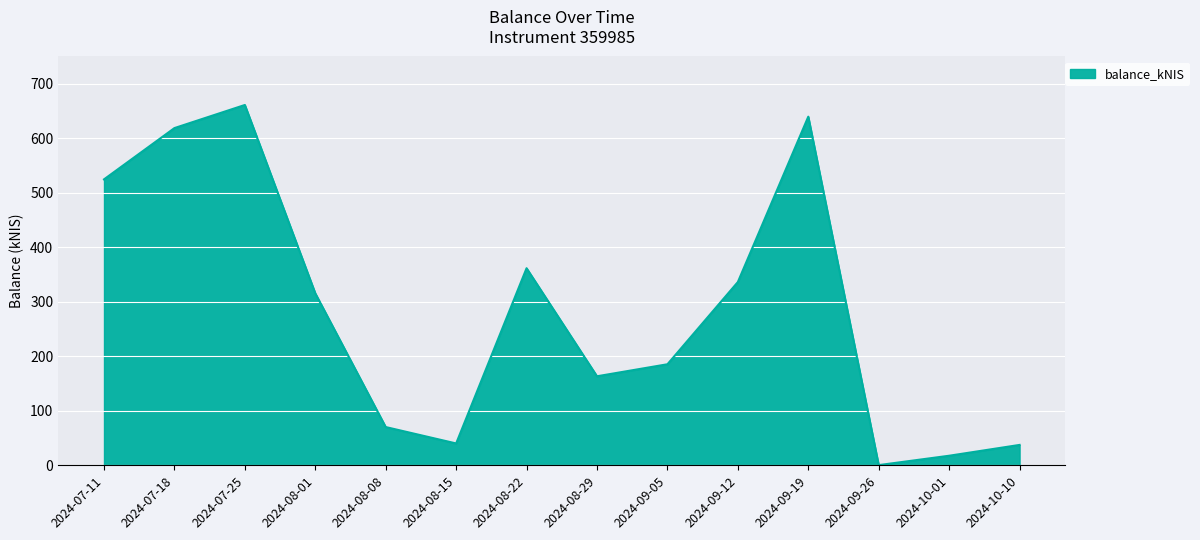

At which category does the chart reach its peak across all series?

2024-07-25